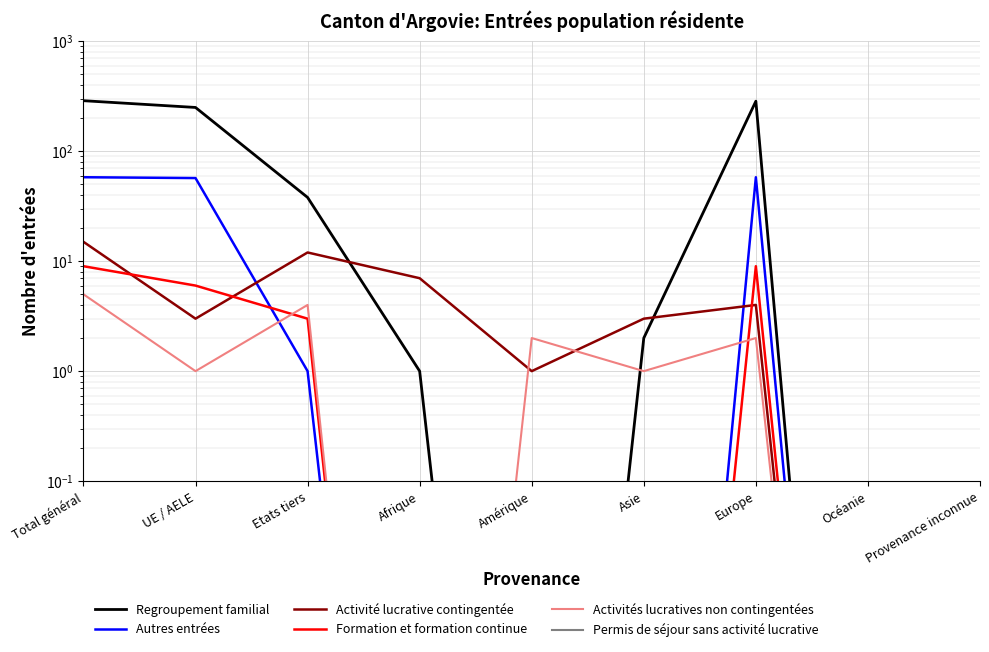

How many data points does each series have?

9